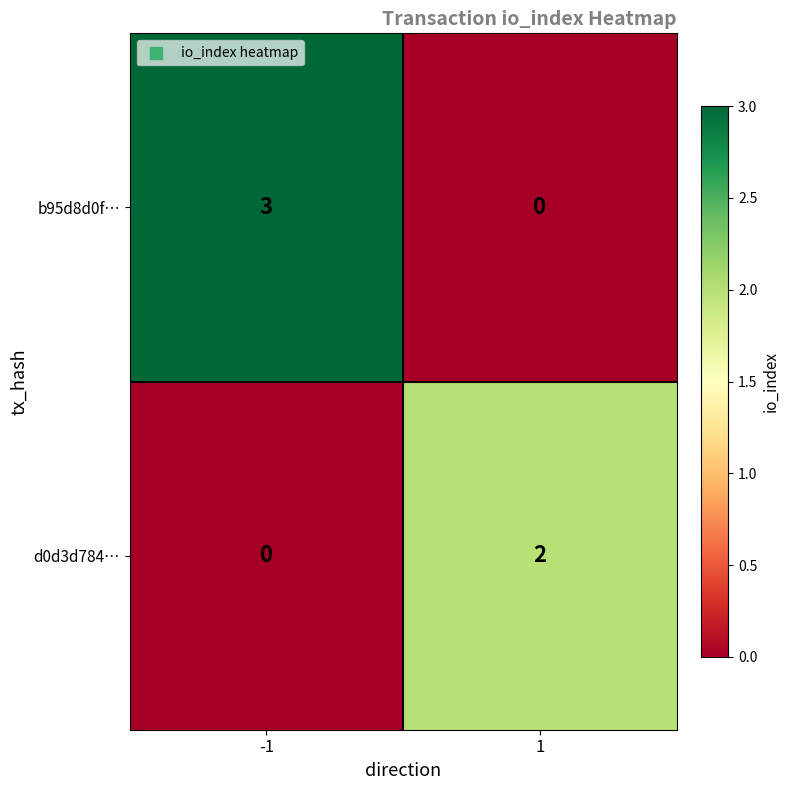

Reading right to left, extract all data points from this chart.

b95d8d0f…: 0	3
d0d3d784…: 2	0